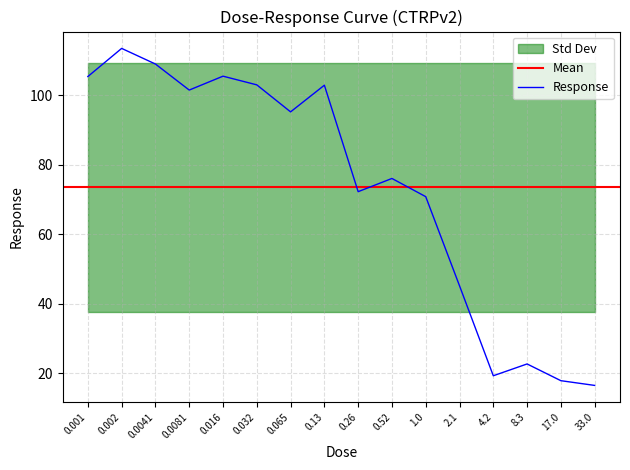

What is the label of the 8th point from the left?

0.13